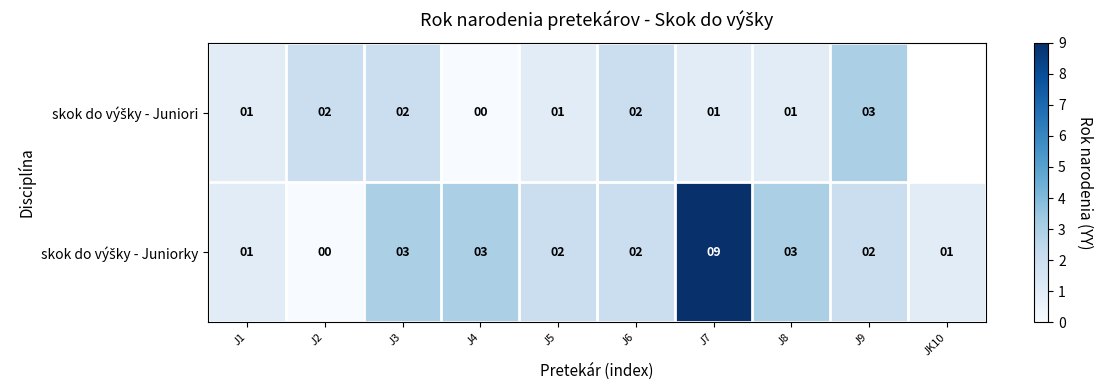

What is the sum of the skok do výšky - Juniorky values at J7 and J3?

12.0